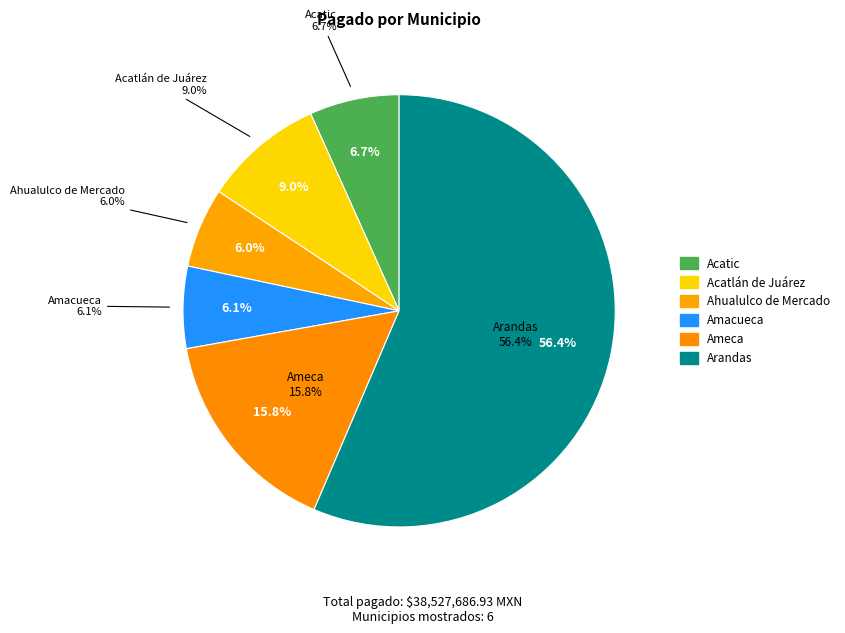

To the nearest percent, what percentage of the pie is Acatlán de Juárez?

9%